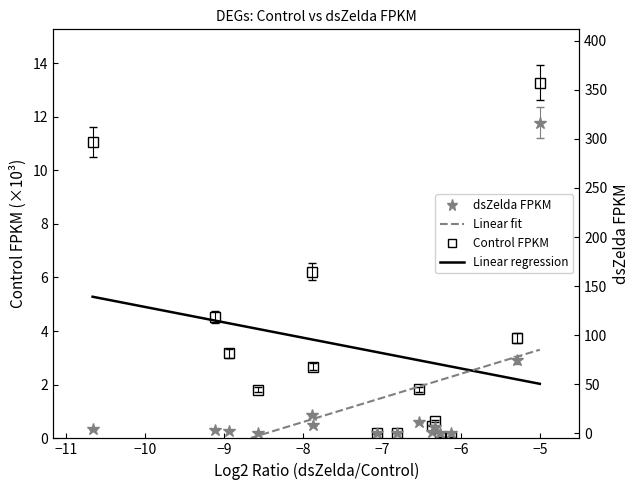

Reading left to right, extract all data points from this chart.

Control FPKM: 11.1	4.5	3.2	1.8	6.2	2.7	0.2	0.2	1.8	0.5	0.7	0.0	0.0	3.8	13.3
dsZelda FPKM: 4.2	3.7	2.4	0.3	18.6	8.2	0.2	0.5	11.4	1.3	6.4	0.3	0.1	75.0	316.5